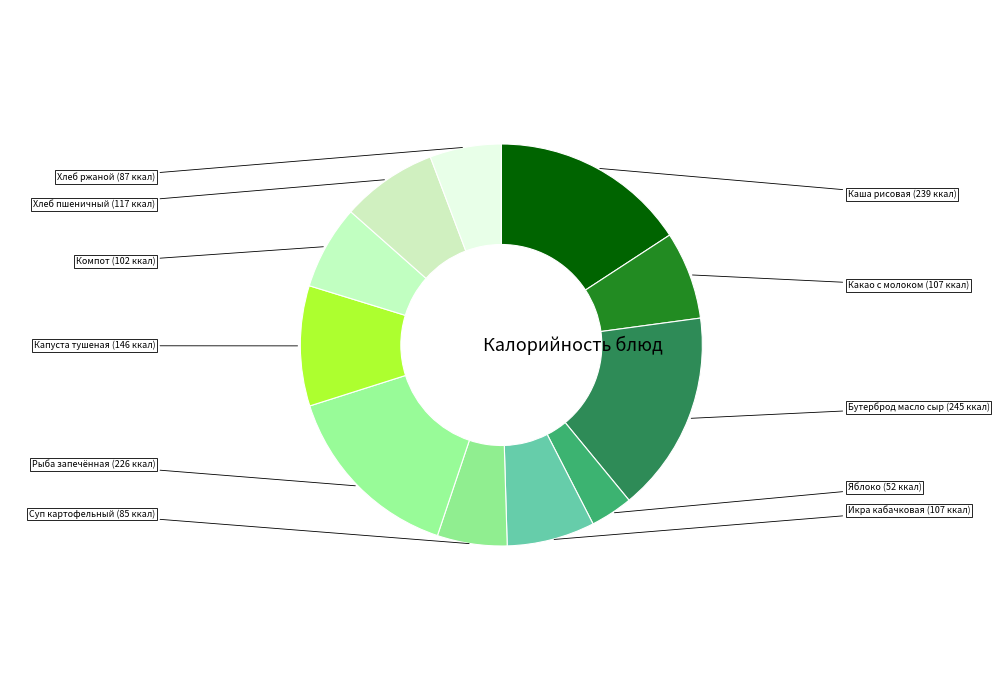

True or false: Какао с молоком accounts for 7% of the total.

True